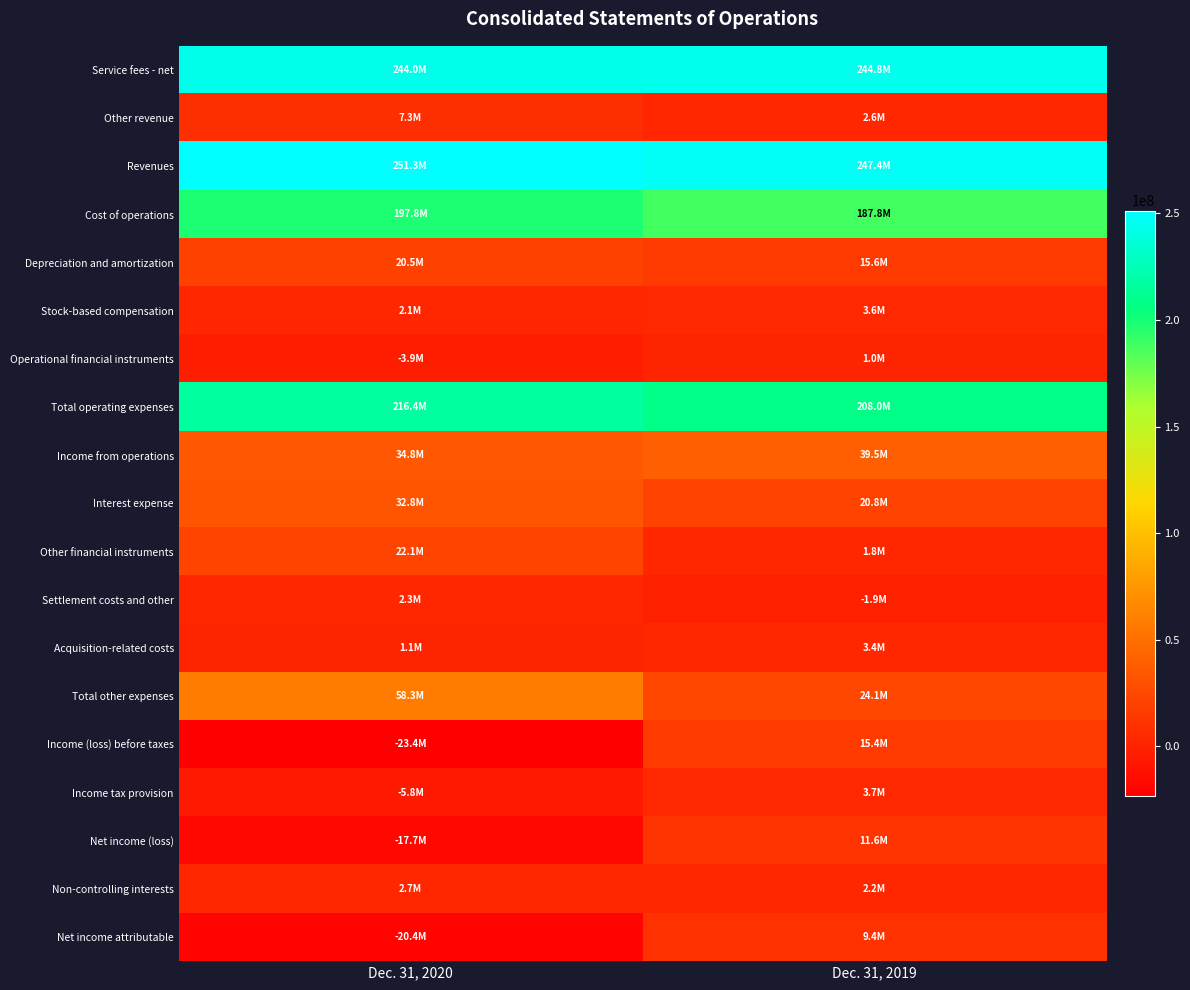

Reading left to right, what are all the values shown in this chart?

Service fees - net: Dec. 31, 2020=243981183	Dec. 31, 2019=244841400
Other revenue: Dec. 31, 2020=7301666	Dec. 31, 2019=2594903
Revenues: Dec. 31, 2020=251282849	Dec. 31, 2019=247436303
Cost of operations: Dec. 31, 2020=197803388	Dec. 31, 2019=187802601
Depreciation and amortization: Dec. 31, 2020=20459767	Dec. 31, 2019=15587200
Stock-based compensation: Dec. 31, 2020=2083914	Dec. 31, 2019=3554765
Operational financial instruments: Dec. 31, 2020=-3907666	Dec. 31, 2019=1017401
Total operating expenses: Dec. 31, 2020=216439403	Dec. 31, 2019=207961967
Income from operations: Dec. 31, 2020=34843446	Dec. 31, 2019=39474336
Interest expense: Dec. 31, 2020=32781210	Dec. 31, 2019=20783438
Other financial instruments: Dec. 31, 2020=22078745	Dec. 31, 2019=1805816
Settlement costs and other: Dec. 31, 2020=2324151	Dec. 31, 2019=-1881233
Acquisition-related costs: Dec. 31, 2020=1079255	Dec. 31, 2019=3403160
Total other expenses: Dec. 31, 2020=58263361	Dec. 31, 2019=24111181
Income (loss) before taxes: Dec. 31, 2020=-23419915	Dec. 31, 2019=15363155
Income tax provision: Dec. 31, 2020=-5751070	Dec. 31, 2019=3735548
Net income (loss): Dec. 31, 2020=-17668845	Dec. 31, 2019=11627607
Non-controlling interests: Dec. 31, 2020=2728539	Dec. 31, 2019=2199629
Net income attributable: Dec. 31, 2020=-20397384	Dec. 31, 2019=9427978